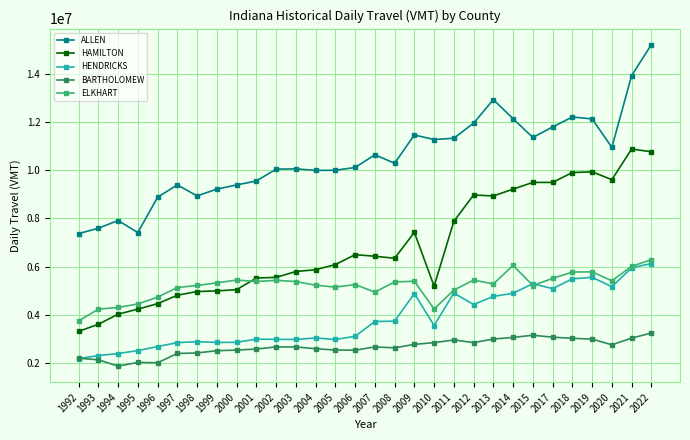

Which series has the largest total across all categories?

ALLEN